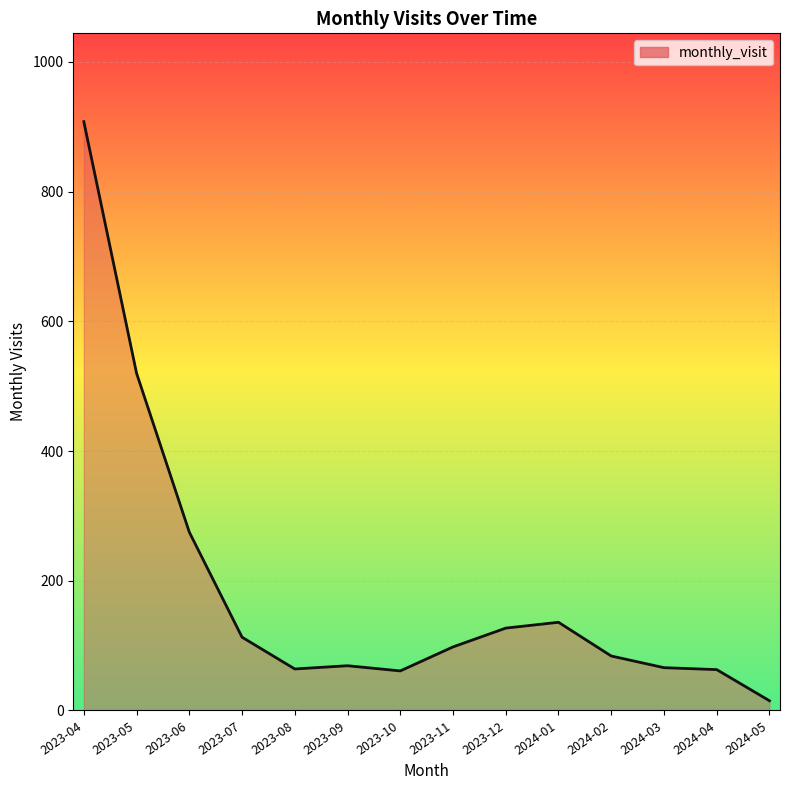

What is the greatest value displayed?

908